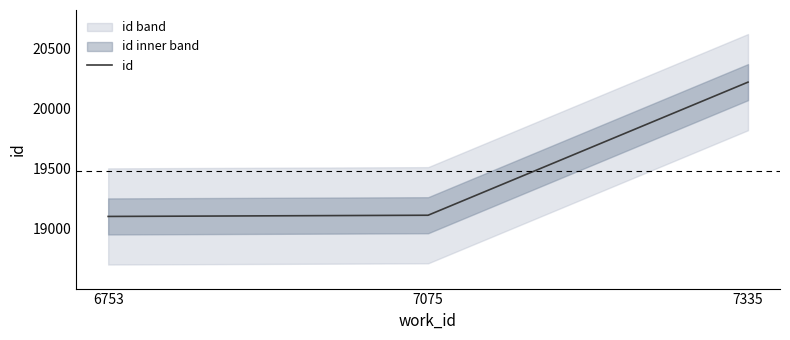

Which has a higher value, 7335 or 6753?

7335